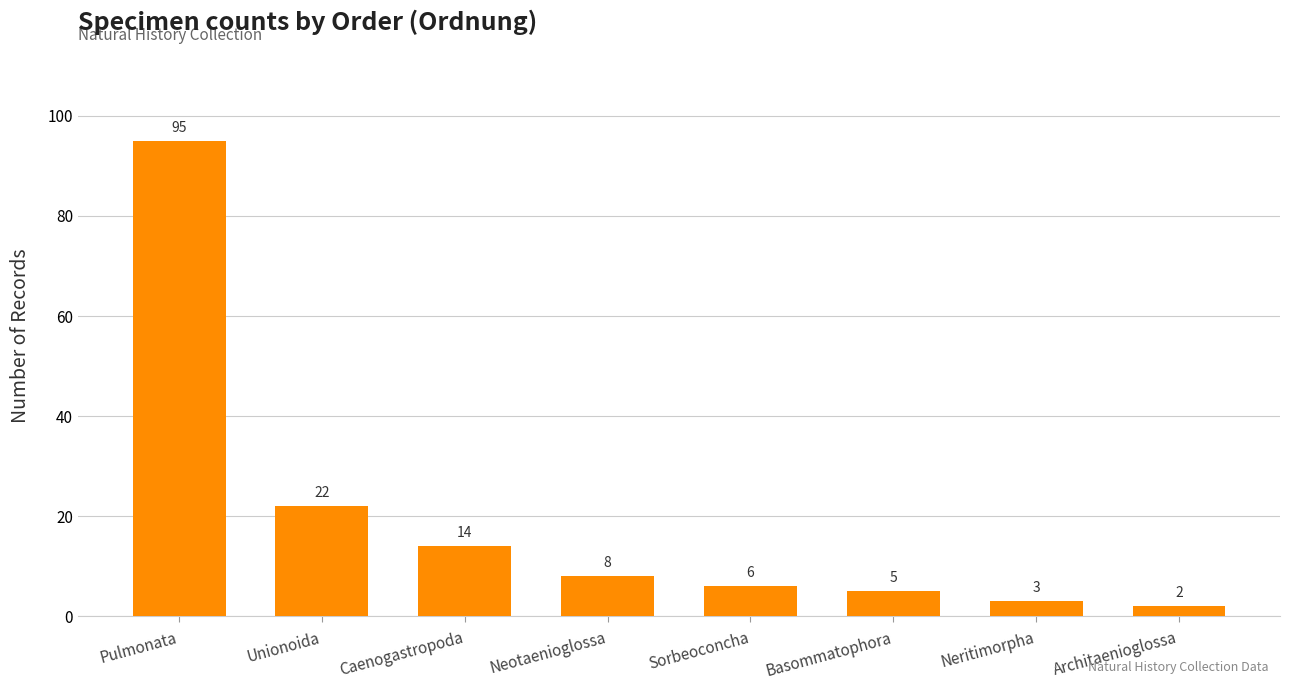

What is the smallest value displayed?

2